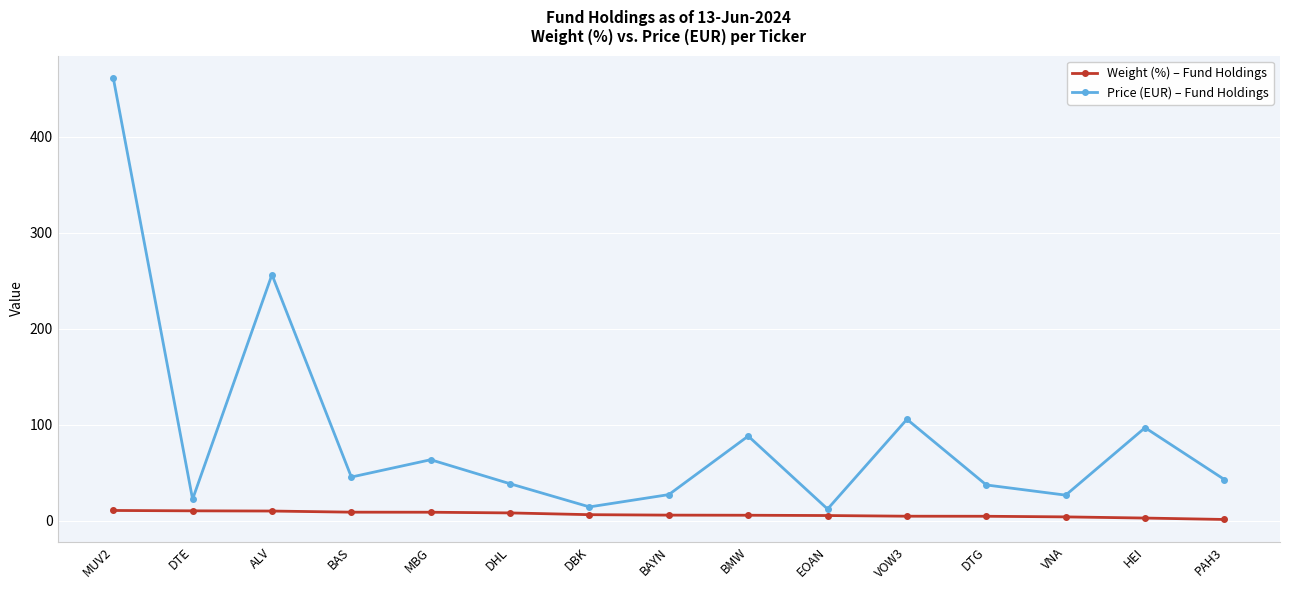

At which label does Weight (%) – Fund Holdings first exceed 5?

MUV2